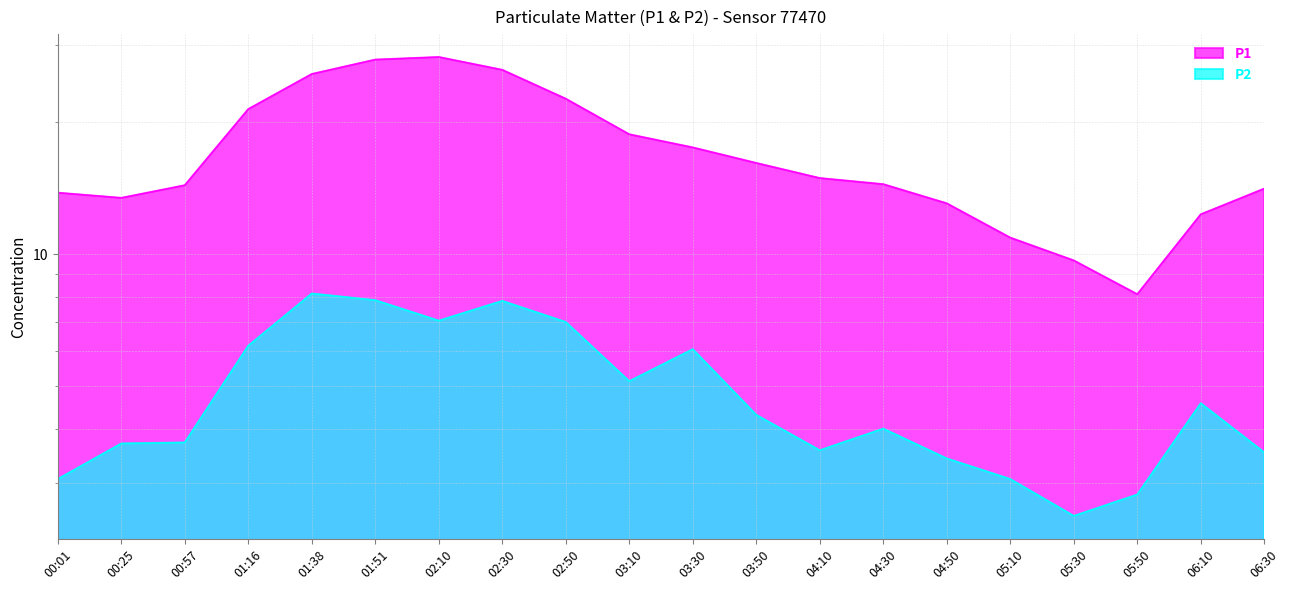

Is it true that P1 equals 15.7 at 02:10?

False